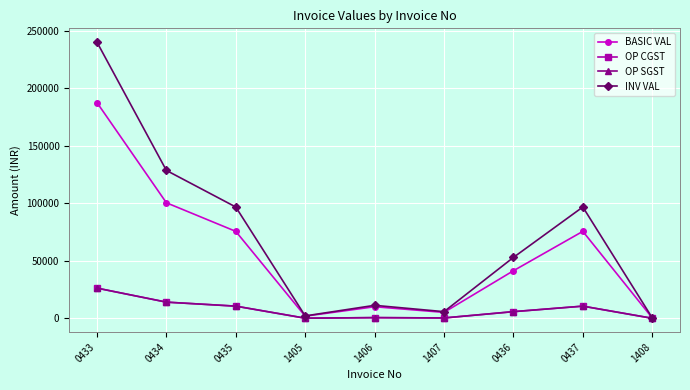

True or false: OP SGST and INV VAL intersect in this chart.

False